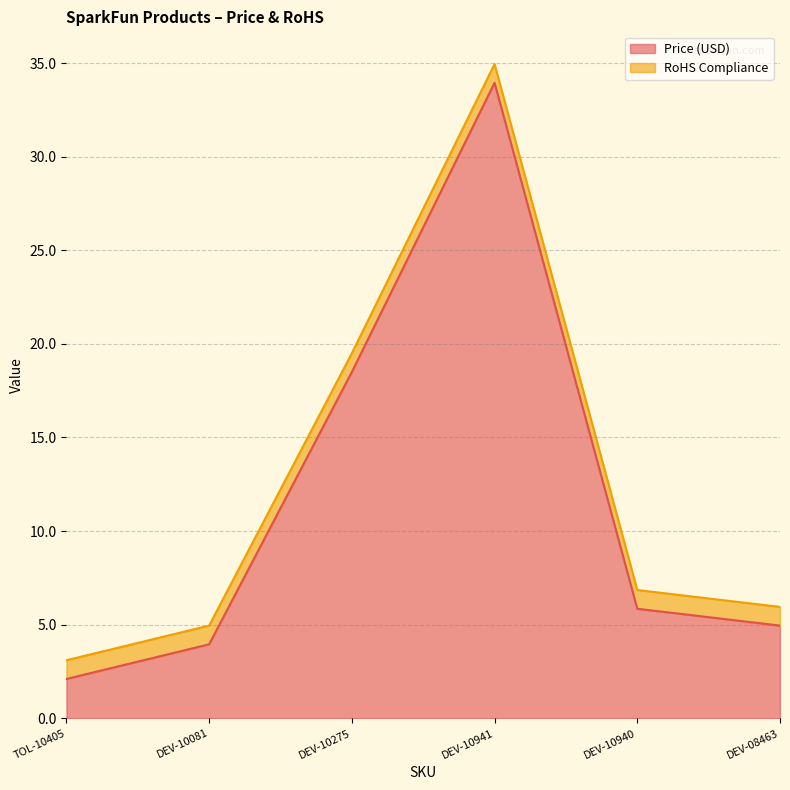

Which category has the lowest value across all series?

TOL-10405